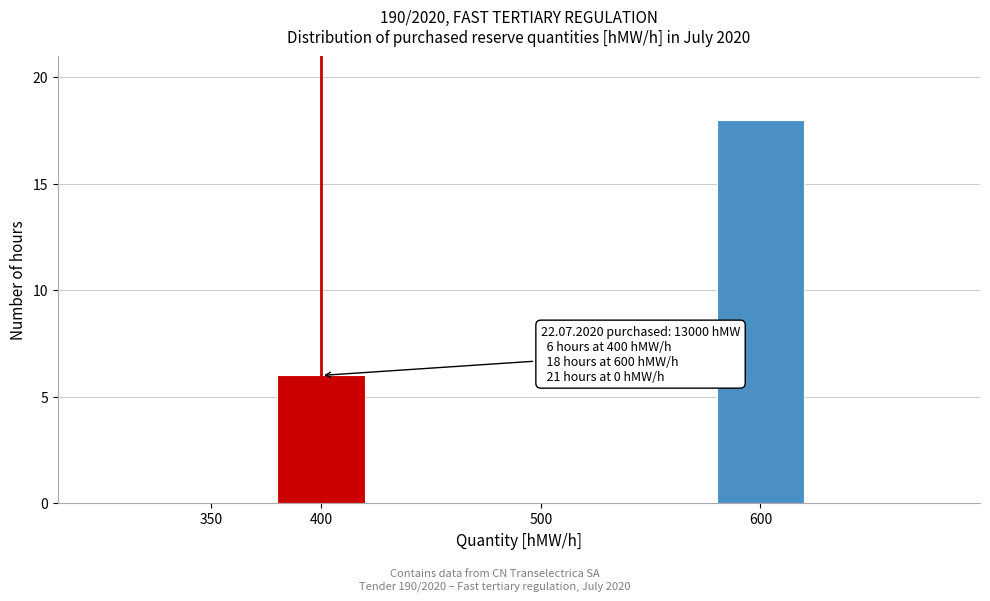

Reading left to right, list all the values displayed in this chart.

350=0	400=6	500=0	600=18